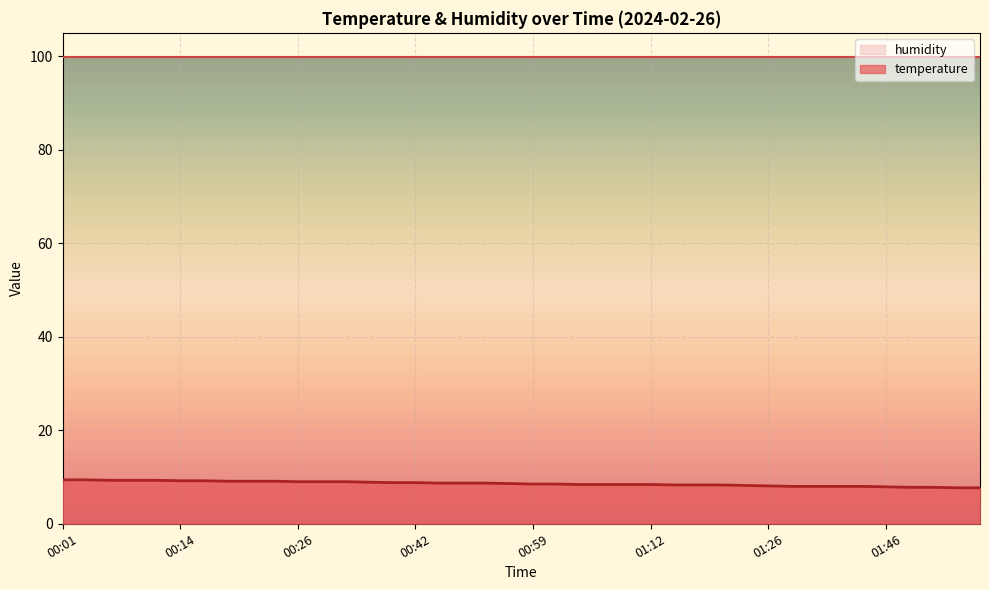

What is the label of the 5th point from the right?

01:46